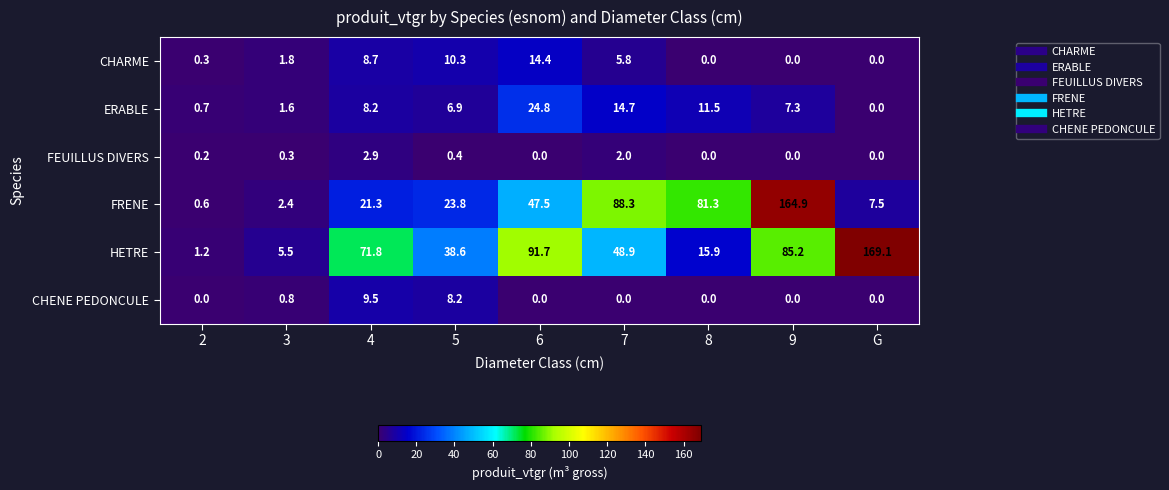

Which series has the largest total across all categories?

HETRE